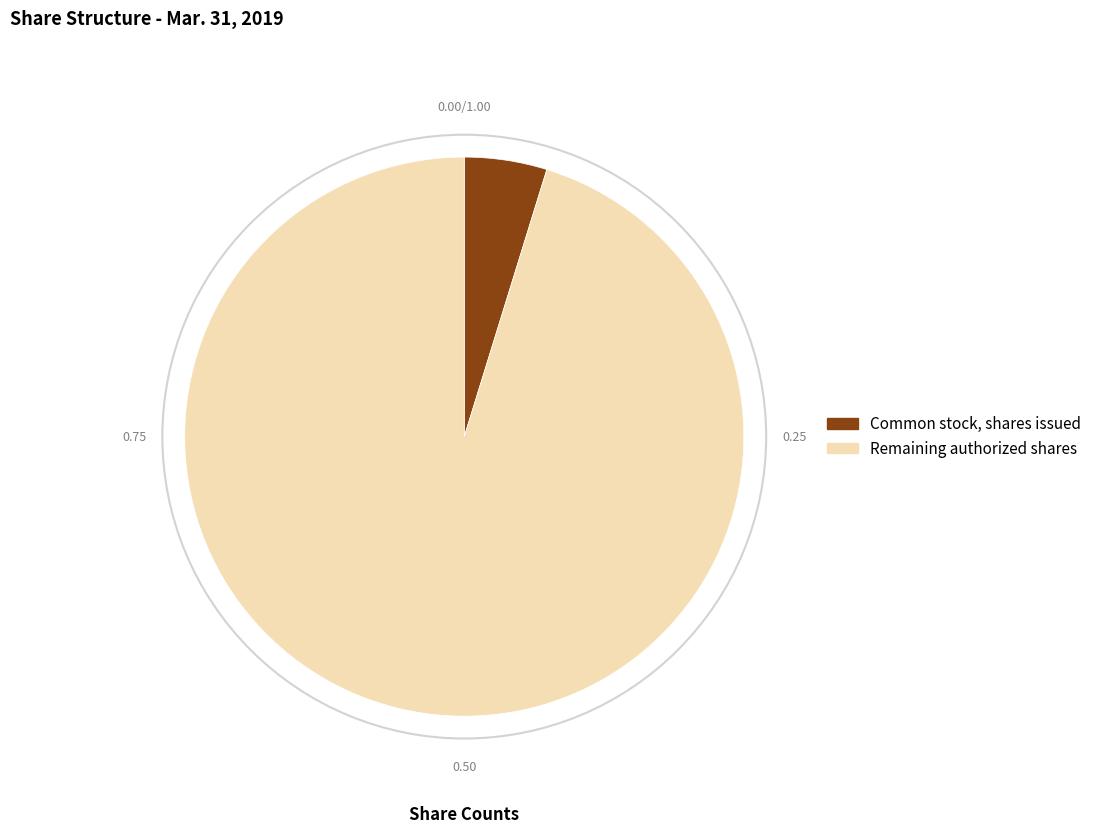

Which slice is the smallest?

Common stock, shares issued